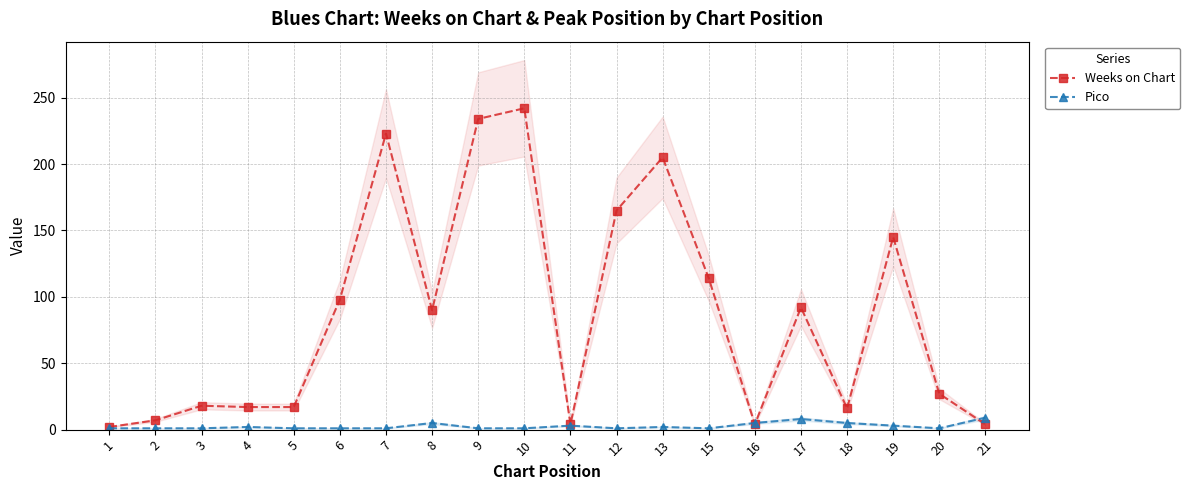

Read the Weeks on Chart value at 10, to the nearest 10.

240